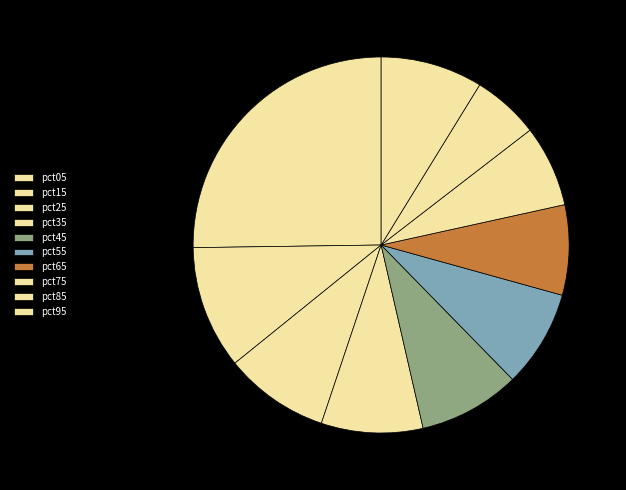

Is there a majority slice in this chart?

No